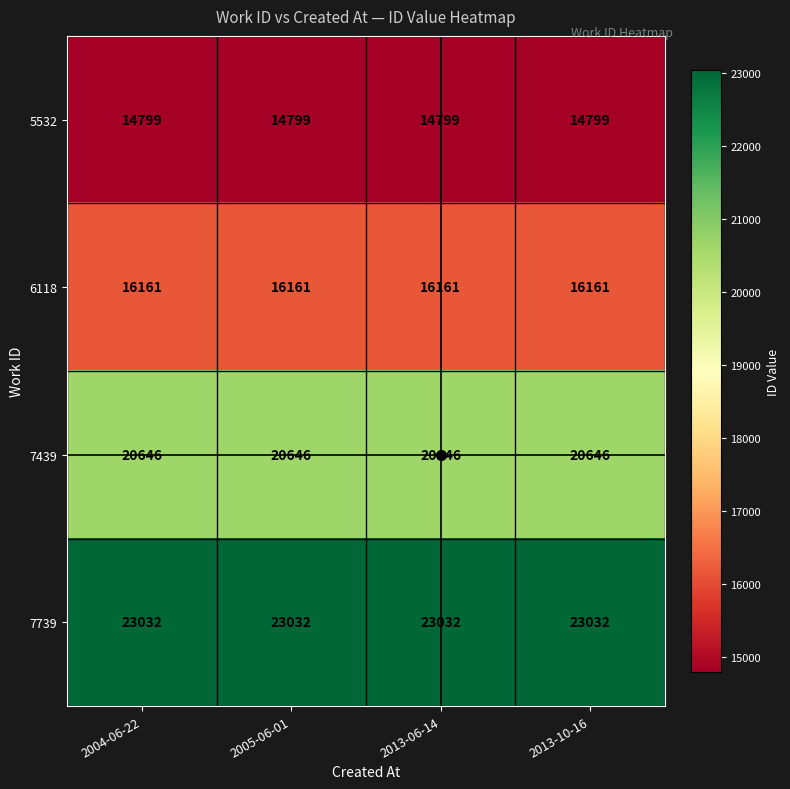

Count the number of data series in this chart.

4